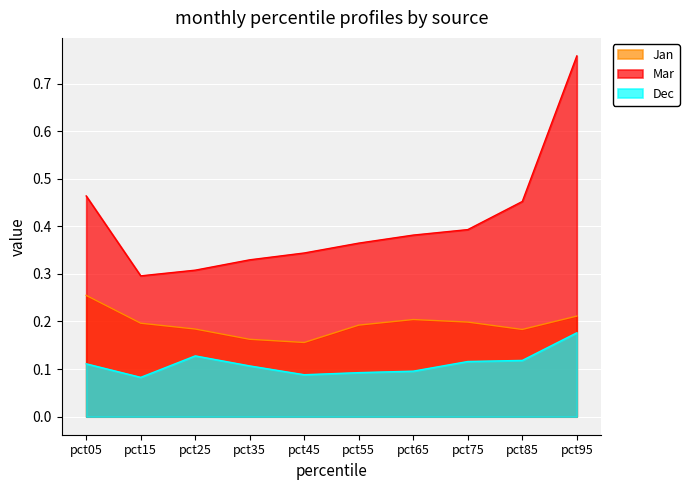

In Mar, how many points are lower than both neighbors (excluding endpoints)?

1